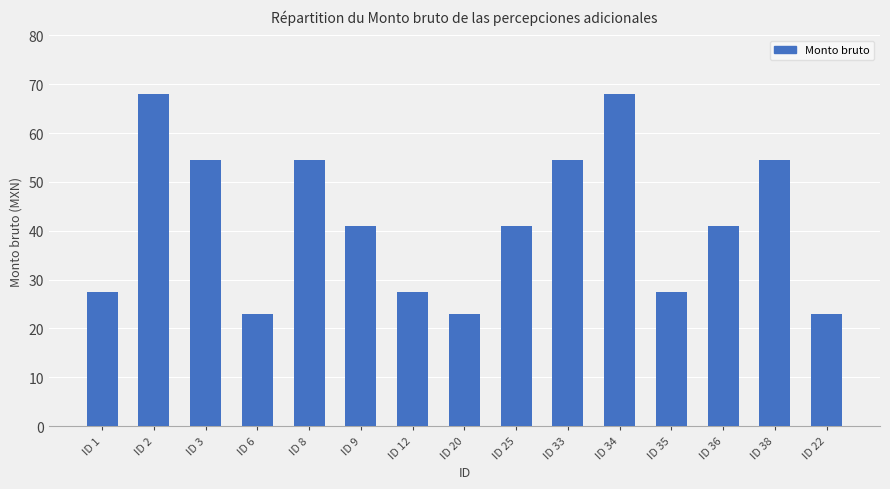

The value at ID 36 is 41.0. True or false?

True